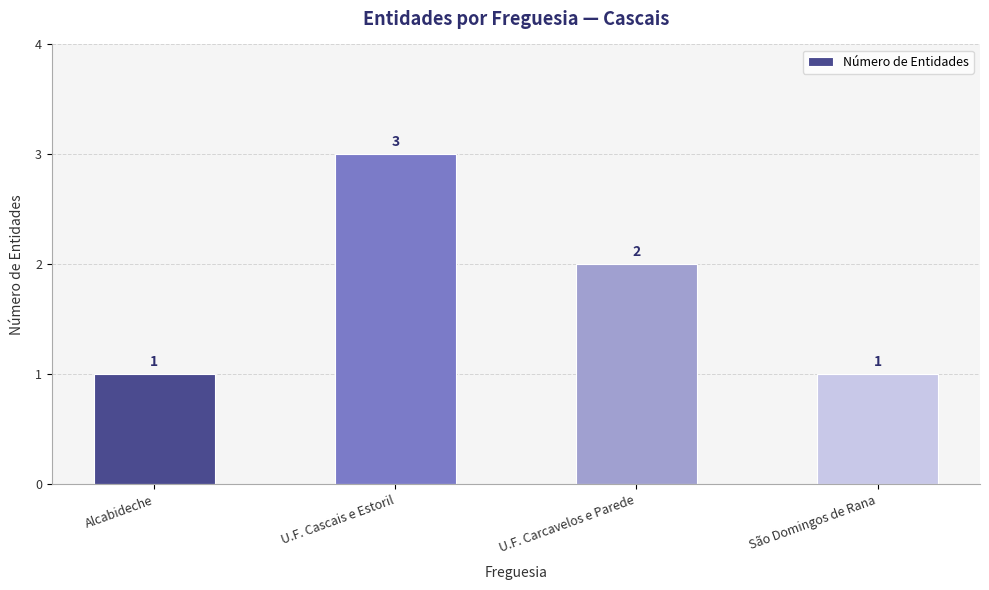

Which category has the highest value across all series?

U.F. Cascais e Estoril